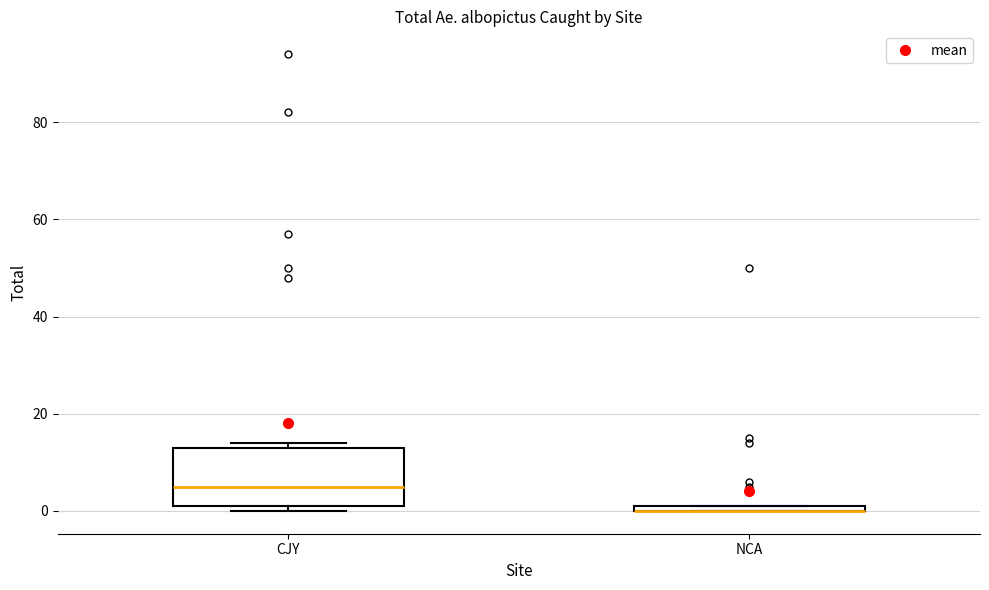

Comparing the boxes themselves (not the whiskers), which one is the tallest?

CJY